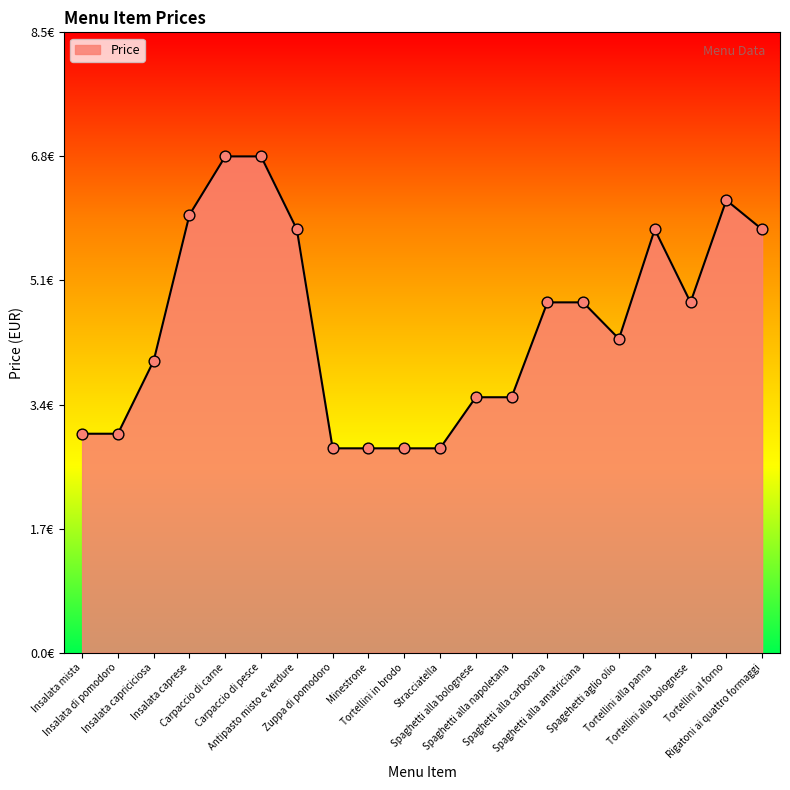

Between Spaghetti alla amatriciana and Spagehetti aglio olio, which is larger?

Spaghetti alla amatriciana